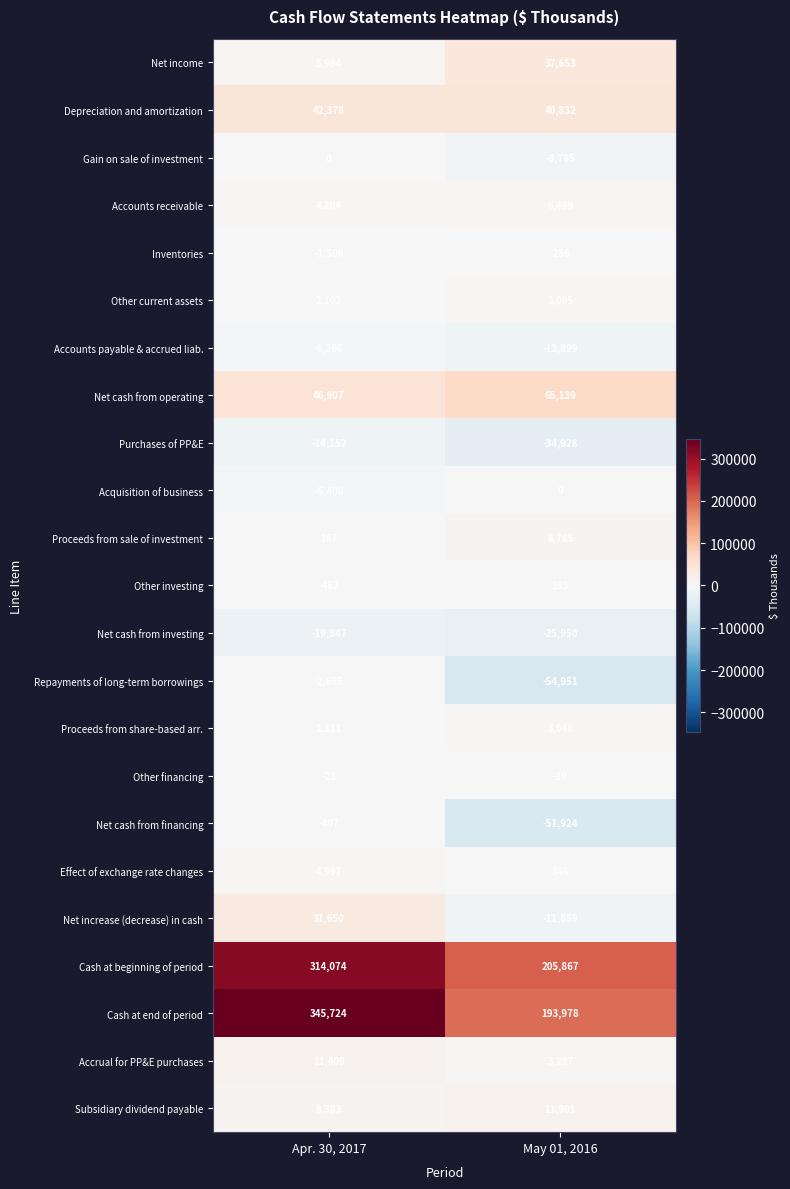

What is the sum of the Depreciation and amortization values at Apr. 30, 2017 and May 01, 2016?

83210